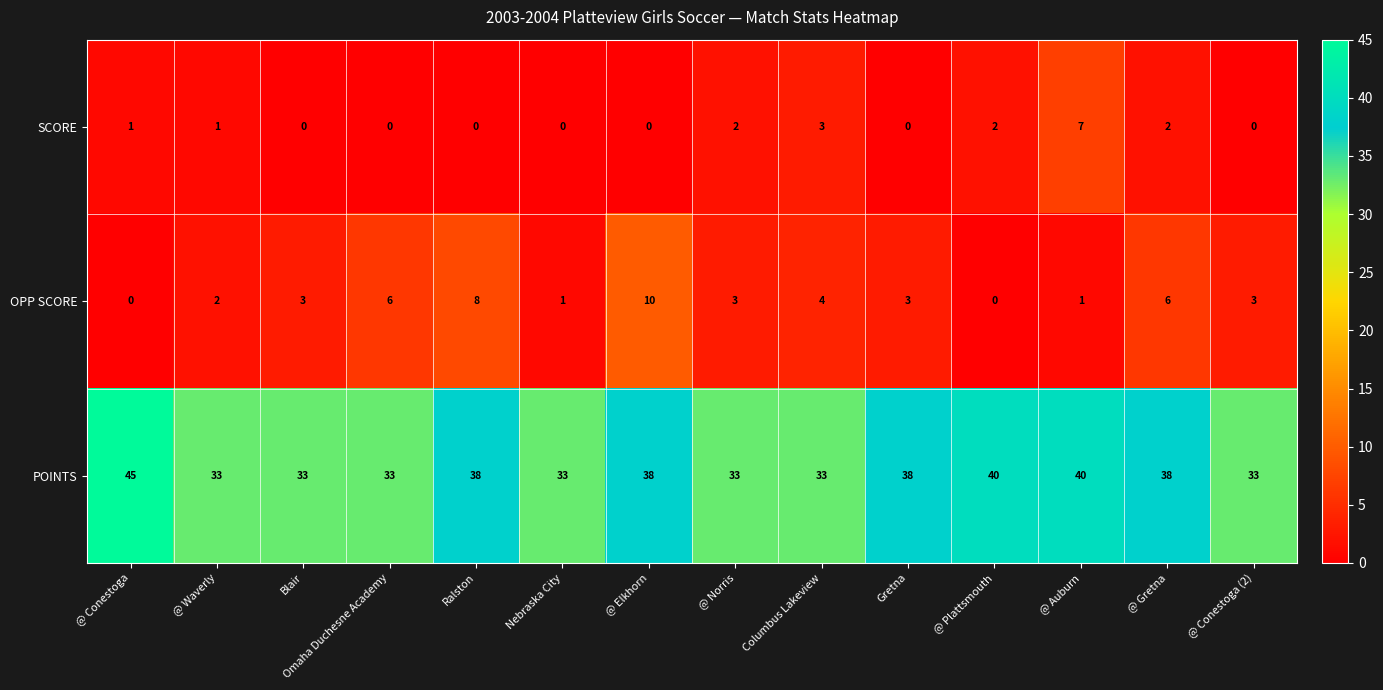

Which label corresponds to the largest value in the chart?

@ Conestoga